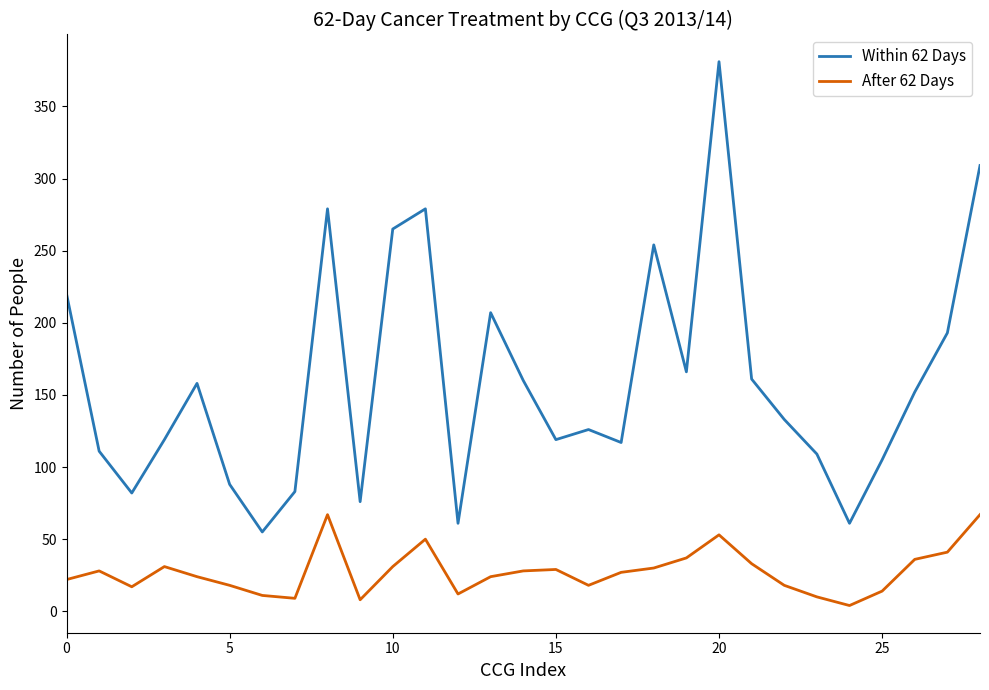

Which series has the largest total across all categories?

Within 62 Days